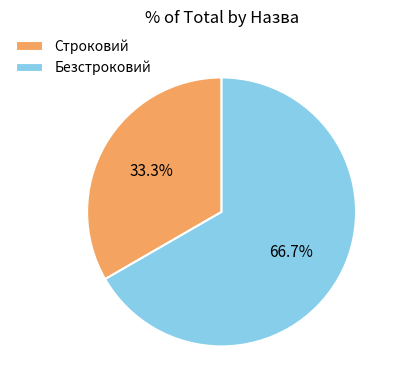

Between Строковий and Безстроковий, which is larger?

Безстроковий